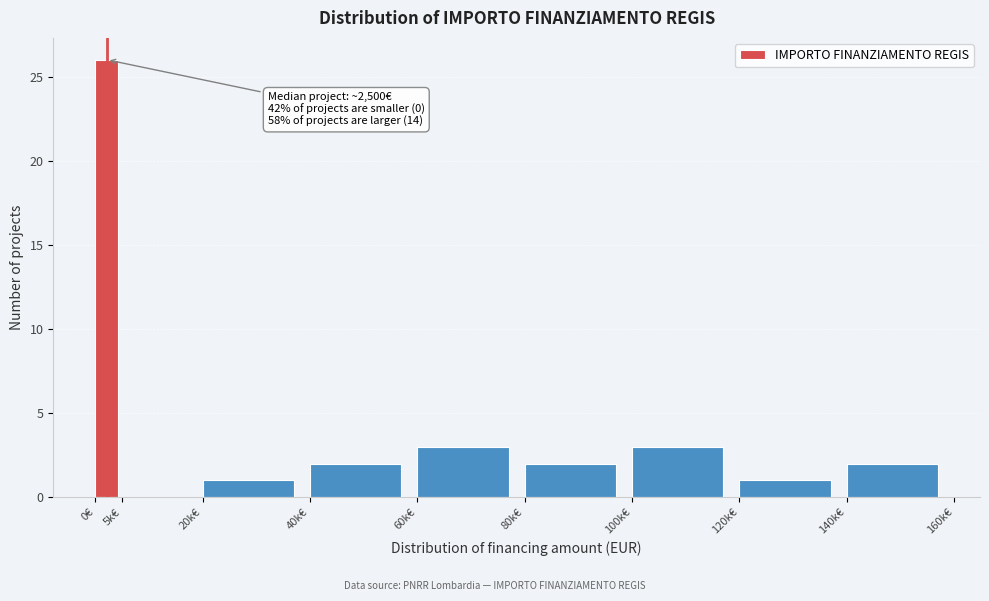

Reading left to right, transcribe all the data shown in this chart.

0€=26	5k€=0	20k€=1	40k€=2	60k€=3	80k€=2	100k€=3	120k€=1	140k€=2